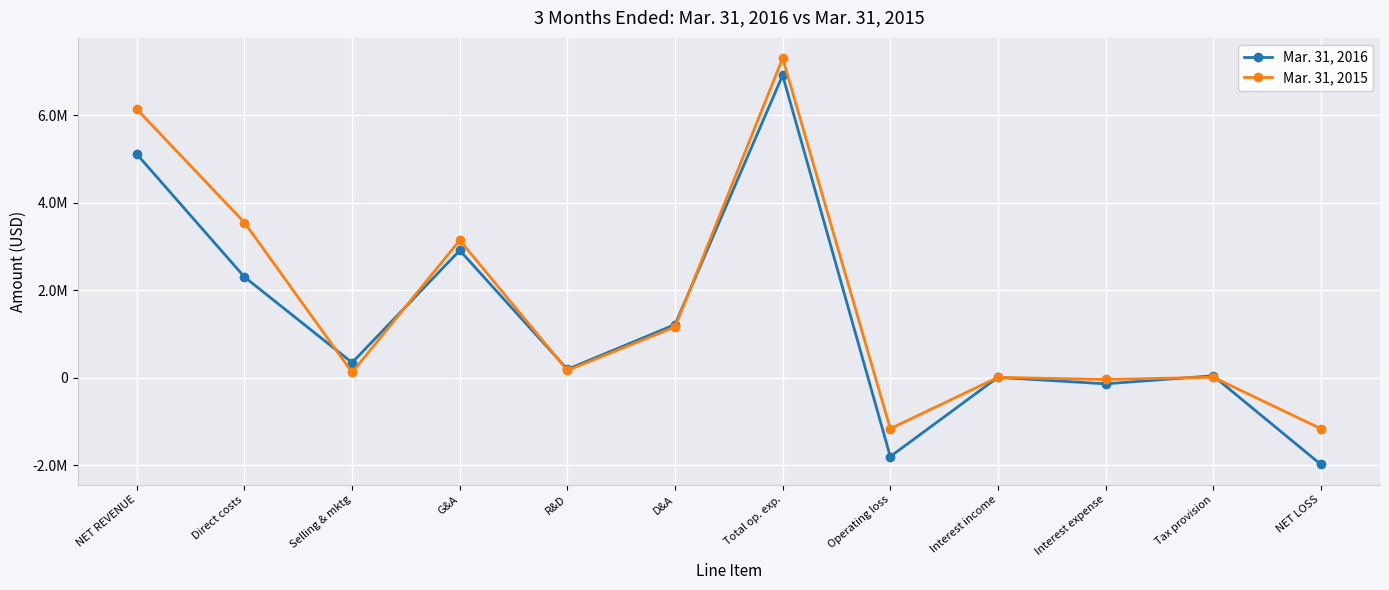

Between which two adjacent categories do Mar. 31, 2016 and Mar. 31, 2015 first intersect?

Direct costs and Selling & mktg